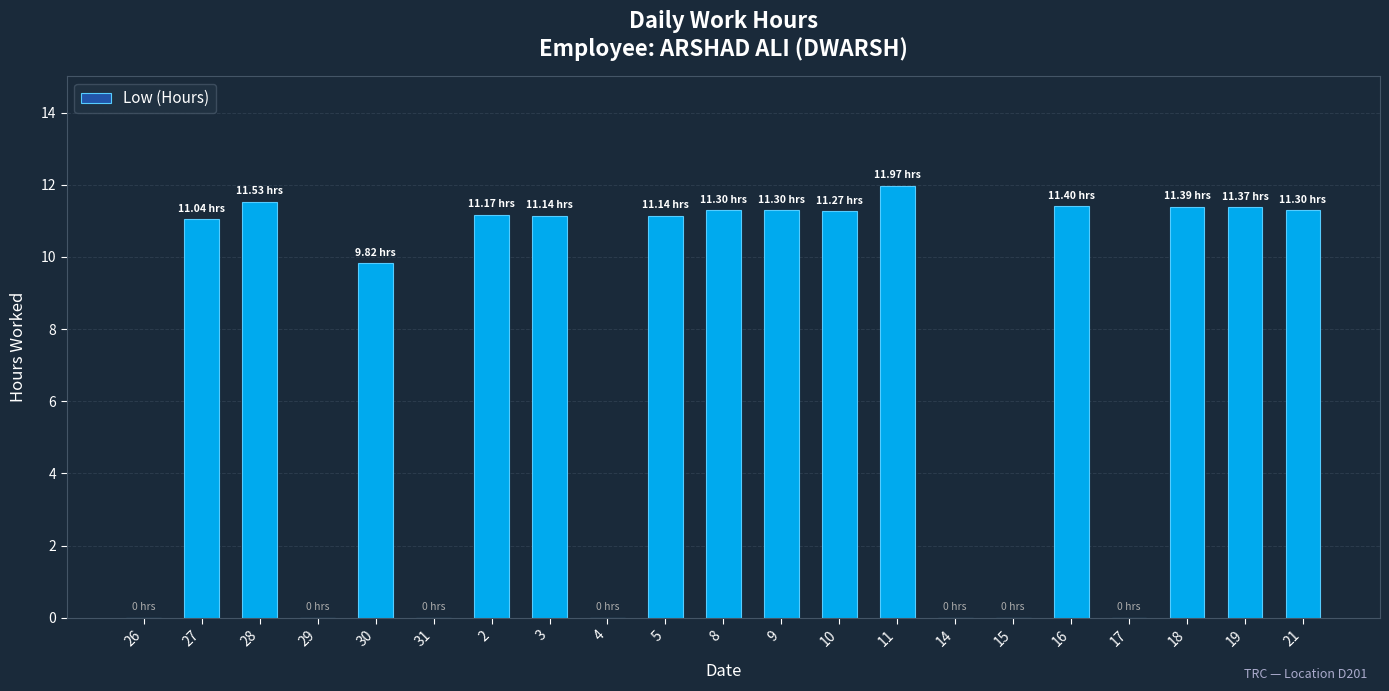

What is the sum of all values?

157.1